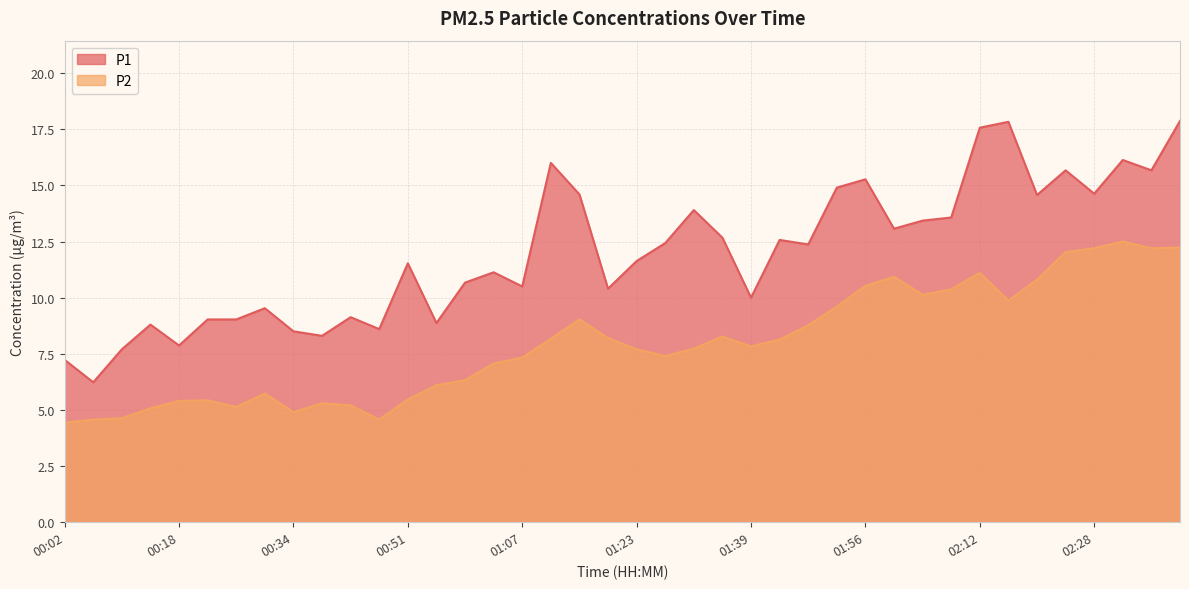

Rank the series at 00:34 from lowest to highest value.

P2, P1